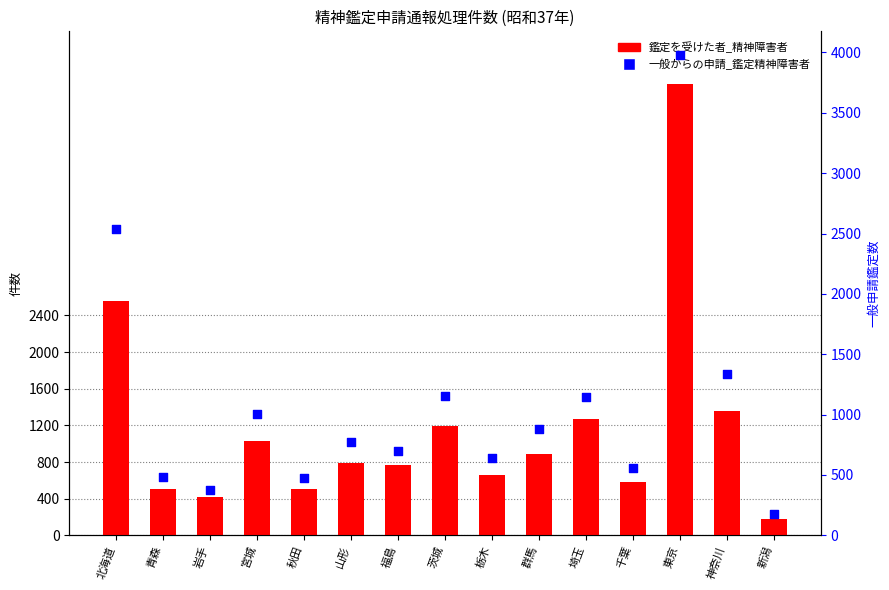

Which series has the largest Y range (max minus min)?

鑑定を受けた者_精神障害者